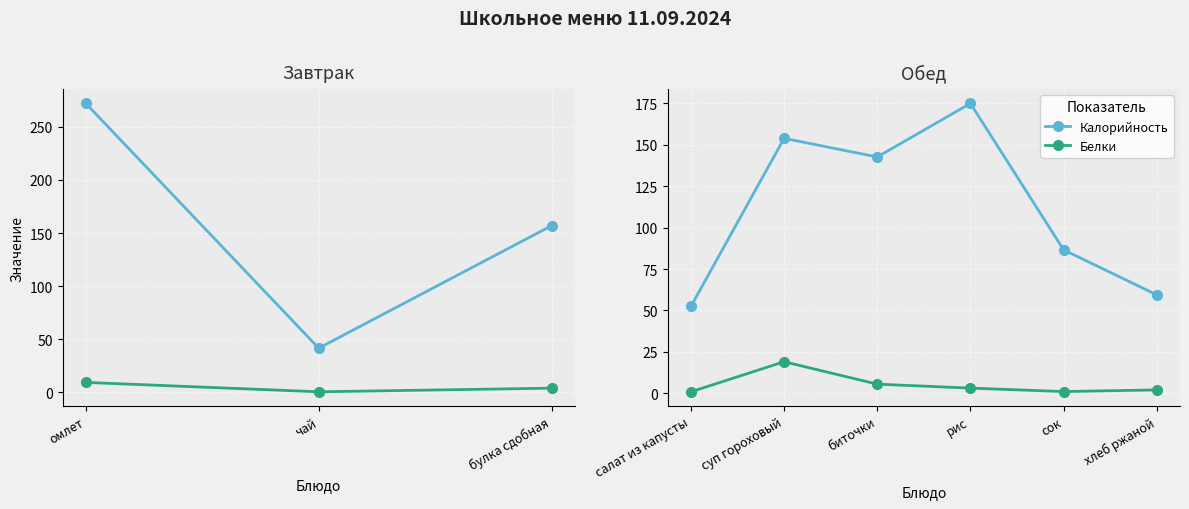

At which category does Белки reach its first local valley?

сок